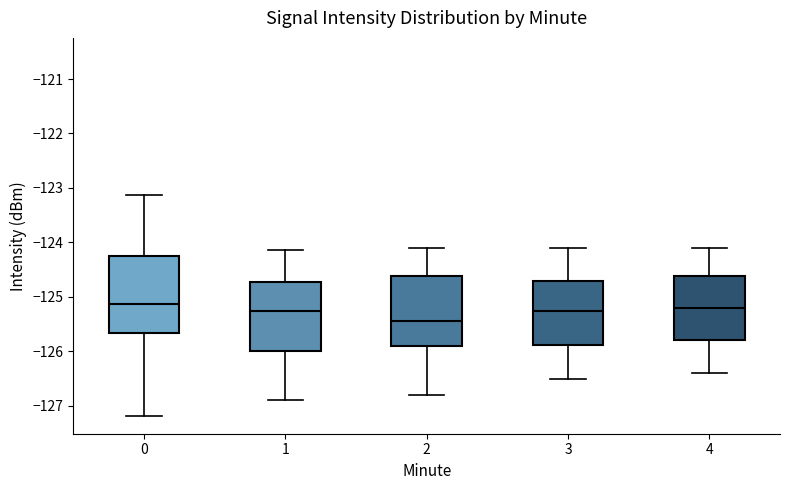

Where does the upper whisker of the box at x = 3 end on the y-axis? The values are not printed on the chart, so give them approximately, as read against the axis.

-124.1